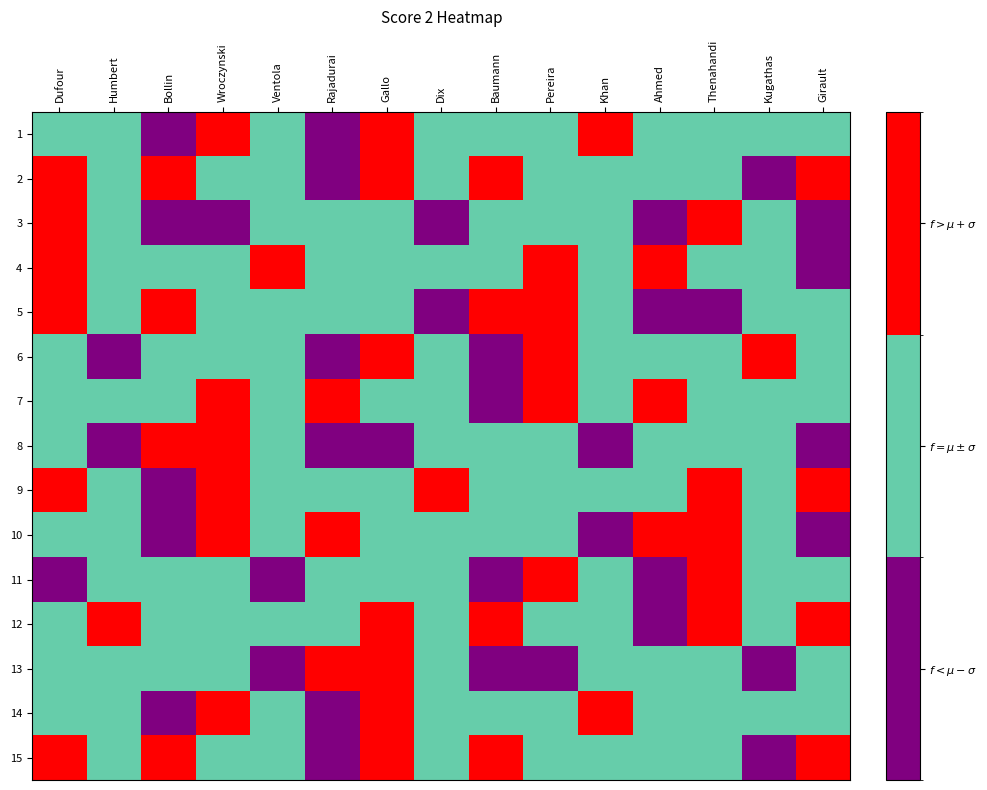

Reading left to right, extract all data points from this chart.

1: Dufour=1	Humbert=1	Bollin=0	Wroczynski=2	Ventola=1	Rajadurai=0	Gallo=2	Dix=1	Baumann=1	Pereira=1	Khan=2	Ahmed=1	Thenahandi=1	Kugathas=1	Girault=1
2: Dufour=2	Humbert=1	Bollin=2	Wroczynski=1	Ventola=1	Rajadurai=0	Gallo=2	Dix=1	Baumann=2	Pereira=1	Khan=1	Ahmed=1	Thenahandi=1	Kugathas=0	Girault=2
3: Dufour=2	Humbert=1	Bollin=0	Wroczynski=0	Ventola=1	Rajadurai=1	Gallo=1	Dix=0	Baumann=1	Pereira=1	Khan=1	Ahmed=0	Thenahandi=2	Kugathas=1	Girault=0
4: Dufour=2	Humbert=1	Bollin=1	Wroczynski=1	Ventola=2	Rajadurai=1	Gallo=1	Dix=1	Baumann=1	Pereira=2	Khan=1	Ahmed=2	Thenahandi=1	Kugathas=1	Girault=0
5: Dufour=2	Humbert=1	Bollin=2	Wroczynski=1	Ventola=1	Rajadurai=1	Gallo=1	Dix=0	Baumann=2	Pereira=2	Khan=1	Ahmed=0	Thenahandi=0	Kugathas=1	Girault=1
6: Dufour=1	Humbert=0	Bollin=1	Wroczynski=1	Ventola=1	Rajadurai=0	Gallo=2	Dix=1	Baumann=0	Pereira=2	Khan=1	Ahmed=1	Thenahandi=1	Kugathas=2	Girault=1
7: Dufour=1	Humbert=1	Bollin=1	Wroczynski=2	Ventola=1	Rajadurai=2	Gallo=1	Dix=1	Baumann=0	Pereira=2	Khan=1	Ahmed=2	Thenahandi=1	Kugathas=1	Girault=1
8: Dufour=1	Humbert=0	Bollin=2	Wroczynski=2	Ventola=1	Rajadurai=0	Gallo=0	Dix=1	Baumann=1	Pereira=1	Khan=0	Ahmed=1	Thenahandi=1	Kugathas=1	Girault=0
9: Dufour=2	Humbert=1	Bollin=0	Wroczynski=2	Ventola=1	Rajadurai=1	Gallo=1	Dix=2	Baumann=1	Pereira=1	Khan=1	Ahmed=1	Thenahandi=2	Kugathas=1	Girault=2
10: Dufour=1	Humbert=1	Bollin=0	Wroczynski=2	Ventola=1	Rajadurai=2	Gallo=1	Dix=1	Baumann=1	Pereira=1	Khan=0	Ahmed=2	Thenahandi=2	Kugathas=1	Girault=0
11: Dufour=0	Humbert=1	Bollin=1	Wroczynski=1	Ventola=0	Rajadurai=1	Gallo=1	Dix=1	Baumann=0	Pereira=2	Khan=1	Ahmed=0	Thenahandi=2	Kugathas=1	Girault=1
12: Dufour=1	Humbert=2	Bollin=1	Wroczynski=1	Ventola=1	Rajadurai=1	Gallo=2	Dix=1	Baumann=2	Pereira=1	Khan=1	Ahmed=0	Thenahandi=2	Kugathas=1	Girault=2
13: Dufour=1	Humbert=1	Bollin=1	Wroczynski=1	Ventola=0	Rajadurai=2	Gallo=2	Dix=1	Baumann=0	Pereira=0	Khan=1	Ahmed=1	Thenahandi=1	Kugathas=0	Girault=1
14: Dufour=1	Humbert=1	Bollin=0	Wroczynski=2	Ventola=1	Rajadurai=0	Gallo=2	Dix=1	Baumann=1	Pereira=1	Khan=2	Ahmed=1	Thenahandi=1	Kugathas=1	Girault=1
15: Dufour=2	Humbert=1	Bollin=2	Wroczynski=1	Ventola=1	Rajadurai=0	Gallo=2	Dix=1	Baumann=2	Pereira=1	Khan=1	Ahmed=1	Thenahandi=1	Kugathas=0	Girault=2